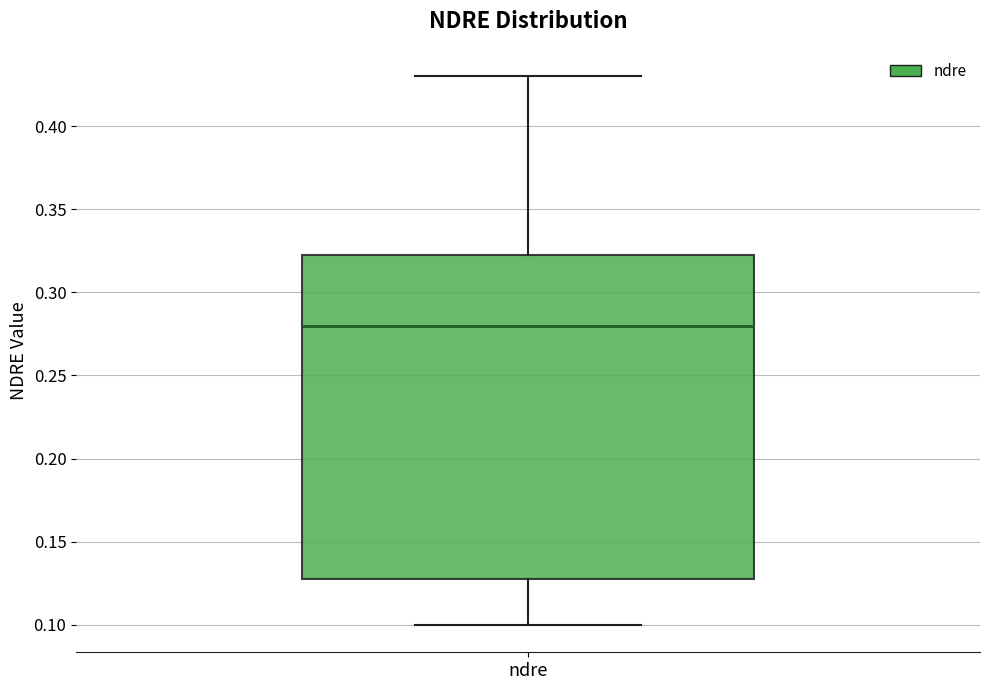

Transcribe this box plot: give where the median line is, the range the box spans, and where the two whiskers end, as read against the y-axis. The values are not printed on the chart, so give them approximately, as read against the axis.

median 0.280, box 0.130 to 0.325, whiskers 0.100 to 0.430